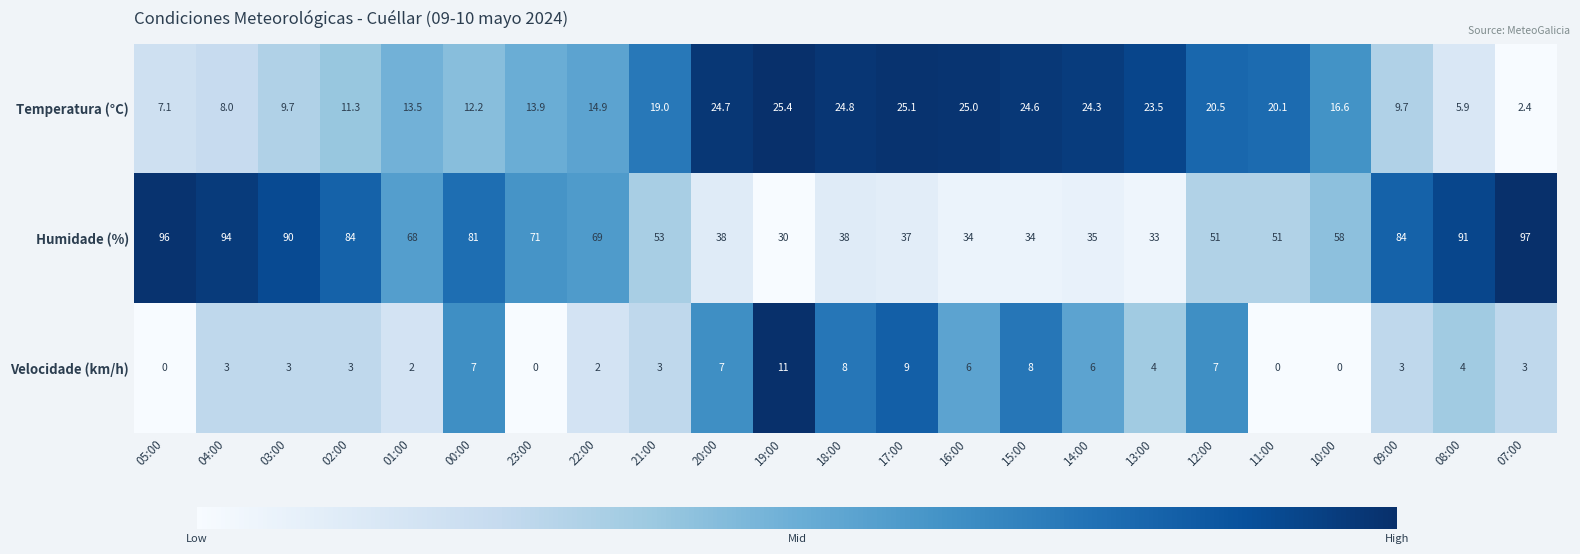

Is it true that Temperatura (°C) equals 23.5 at 13:00?

True